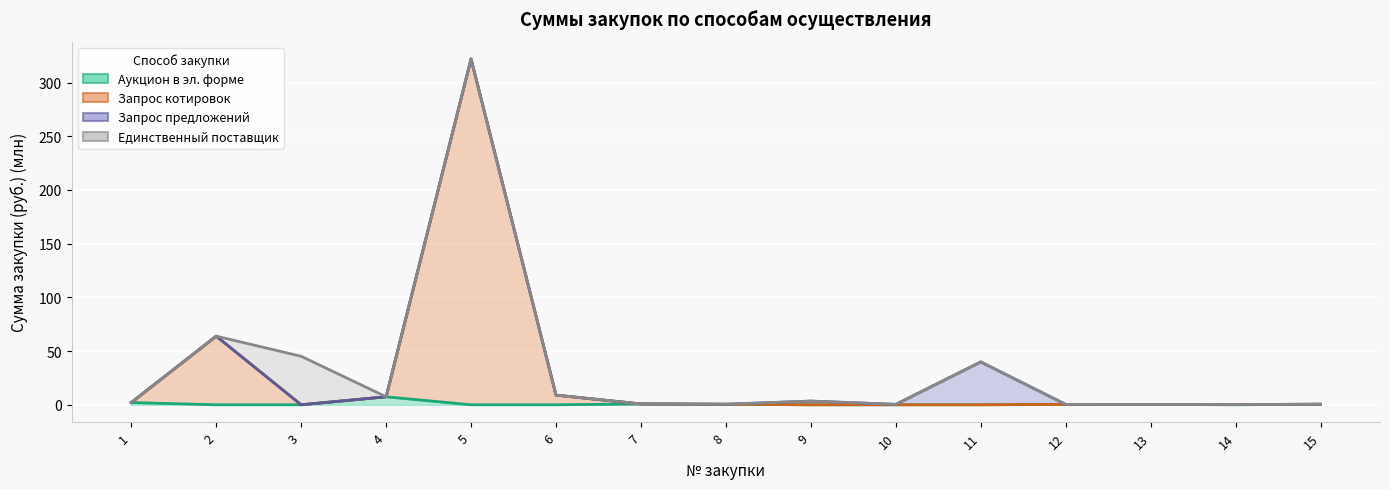

At which category does the chart reach its minimum across all series?

2